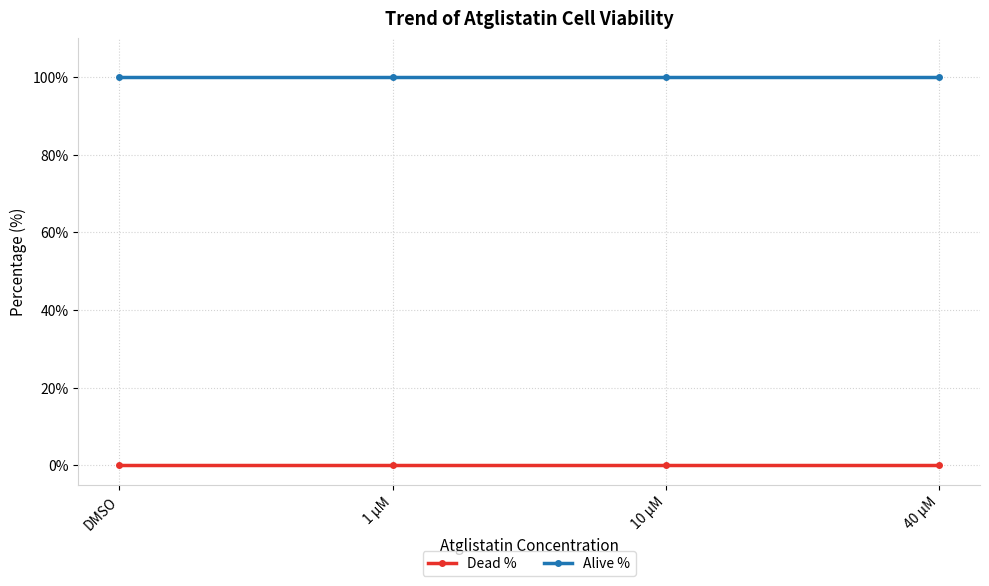

What are all the series names shown in the legend?

Dead %, Alive %